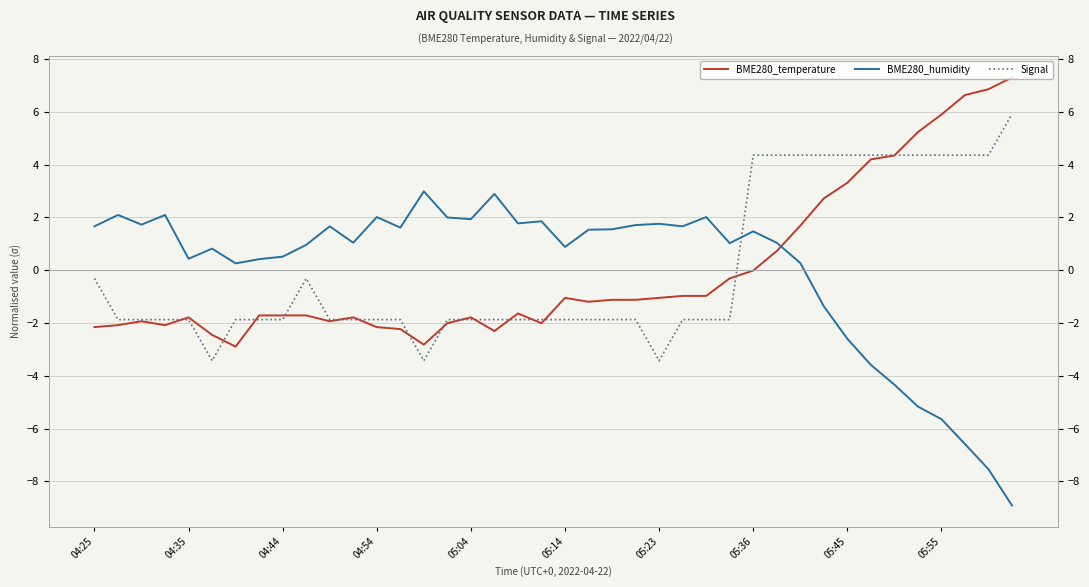

What is the maximum value for BME280_temperature?

7.3